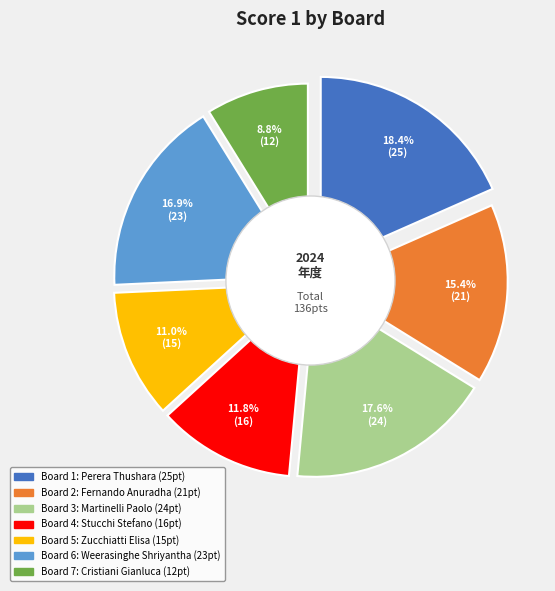

What is the ratio of the value at Board 1
Perera Thushara to the value at Board 5
Zucchiatti Elisa?

1.7